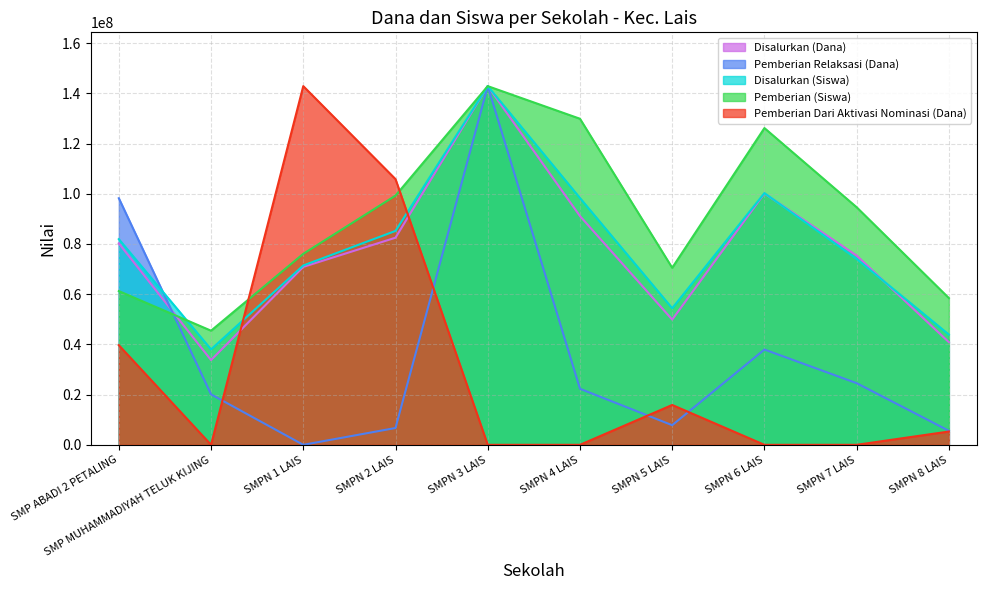

How many series are shown in this chart?

5